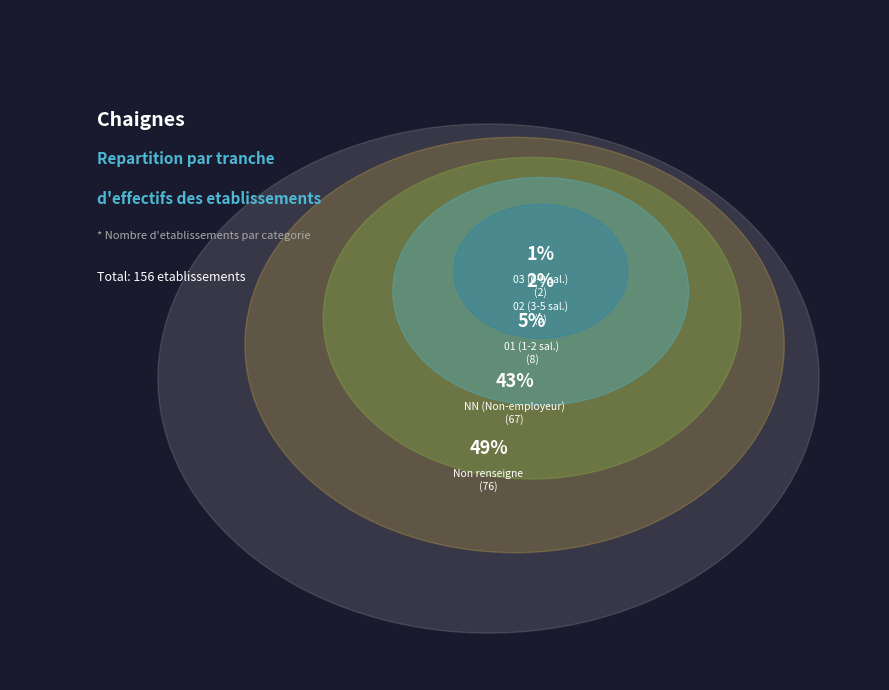

Is it true that NN is 43% of the pie?

True